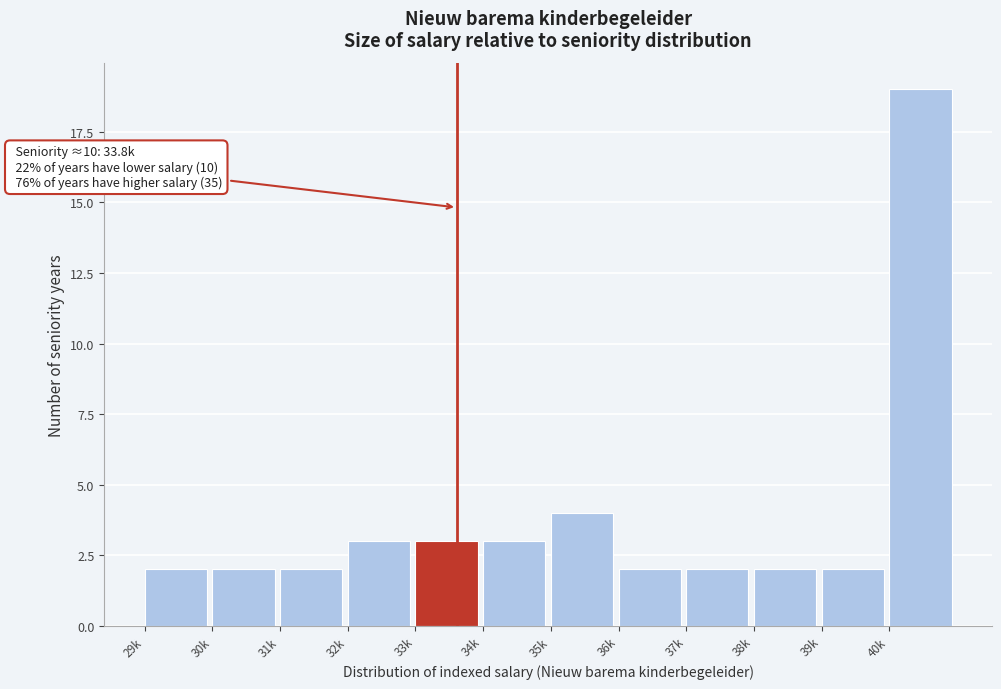

Reading left to right, extract all data points from this chart.

2	2	2	3	3	3	4	2	2	2	2	19